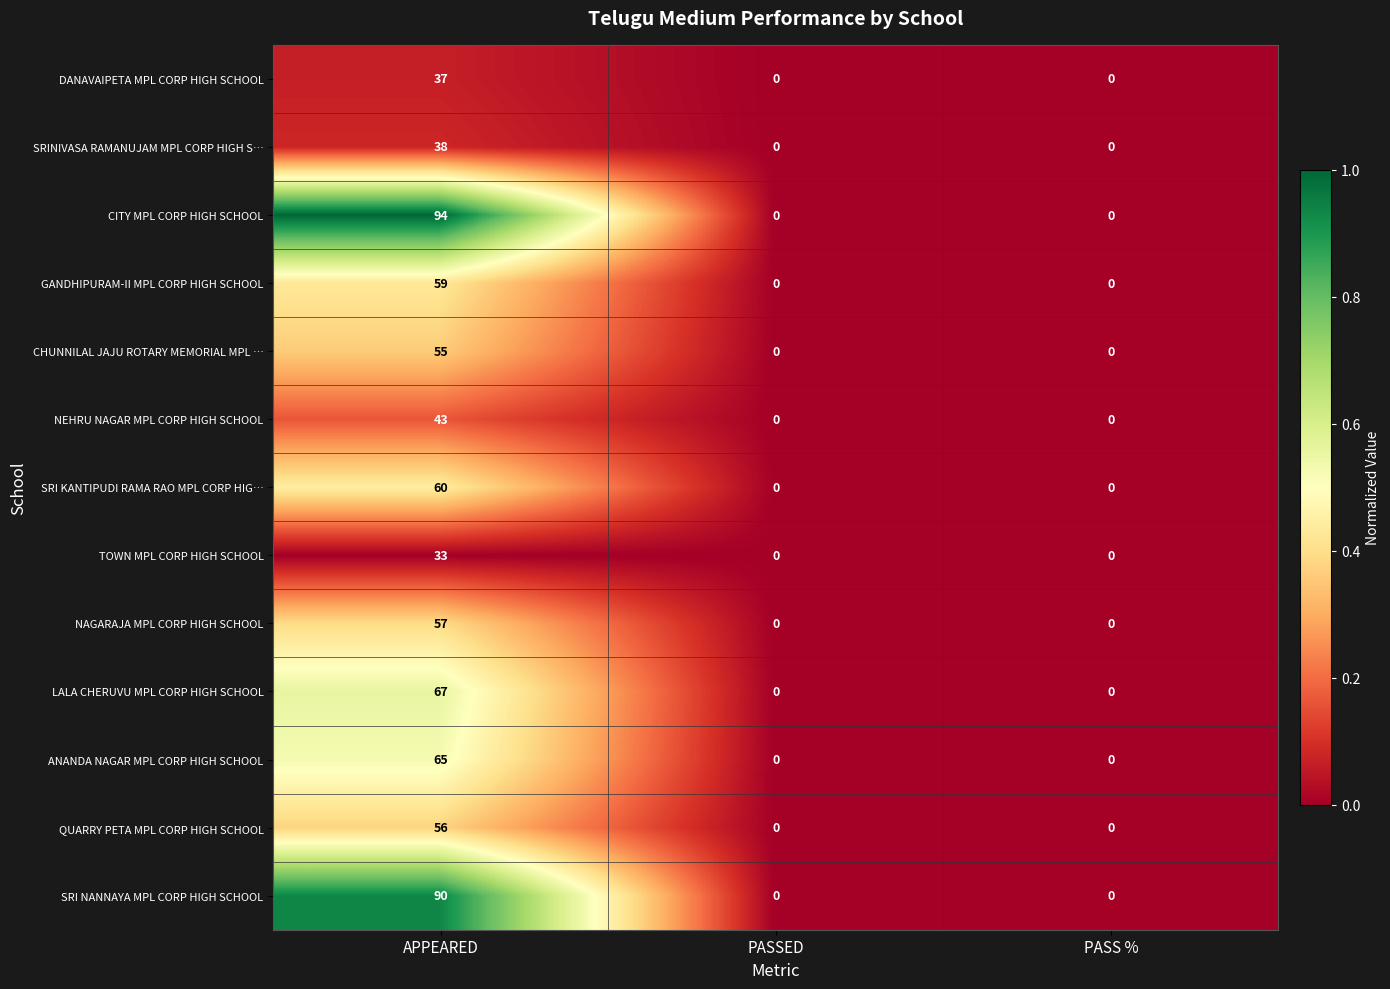

What is the difference between the maximum and minimum values in the ANANDA NAGAR MPL CORP HIGH SCHOOL series?

65